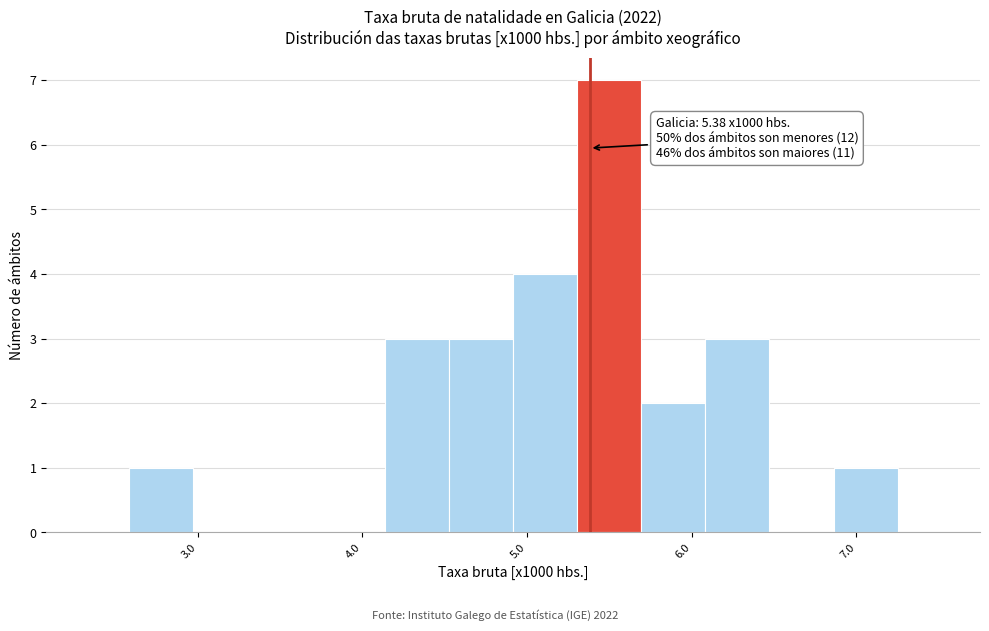

Read against the x-axis, roughly where is the centre of the tallest bar?

5.5